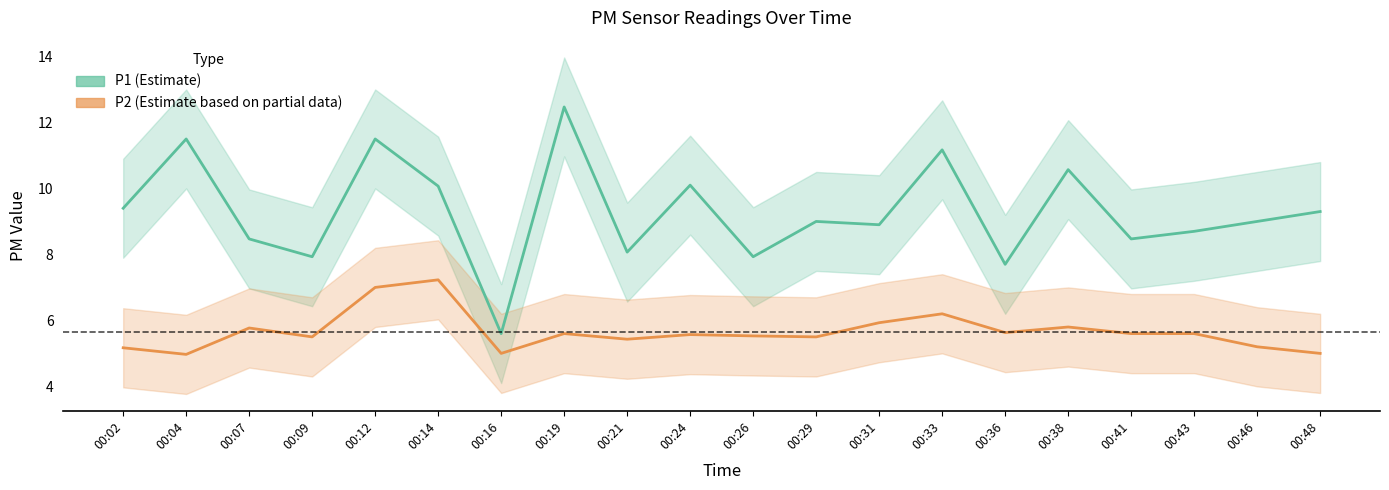

What is the sum of the P1 values at 00:26 and 00:36?

15.6